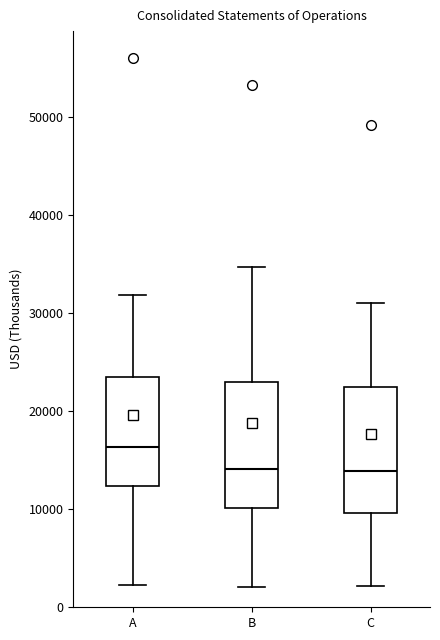

Reading left to right, transcribe this box plot: for each box, give where its median line is, the range the box spans, and where its two whiskers end, as read against the y-axis. The values are not printed on the chart, so give them approximately, as read against the axis.

A: median 16000, box 12000 to 23000, whiskers 2000 to 32000
B: median 14000, box 10000 to 23000, whiskers 2000 to 35000
C: median 14000, box 10000 to 22000, whiskers 2000 to 31000